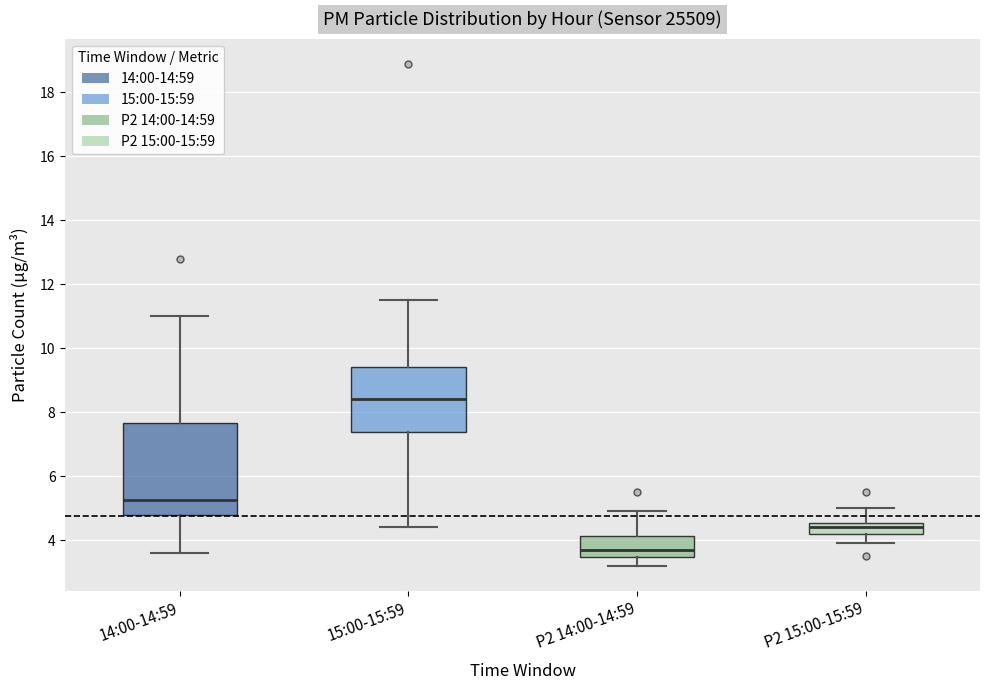

Reading left to right, transcribe this box plot: for each box, give where its median line is, the range the box spans, and where its two whiskers end, as read against the y-axis. The values are not printed on the chart, so give them approximately, as read against the axis.

14:00-14:59: median 5.2, box 4.8 to 7.6, whiskers 3.6 to 11.0
15:00-15:59: median 8.4, box 7.4 to 9.4, whiskers 4.4 to 11.6
P2 14:00-14:59: median 3.8, box 3.4 to 4.2, whiskers 3.2 to 5.0
P2 15:00-15:59: median 4.4, box 4.2 to 4.6, whiskers 4.0 to 5.0